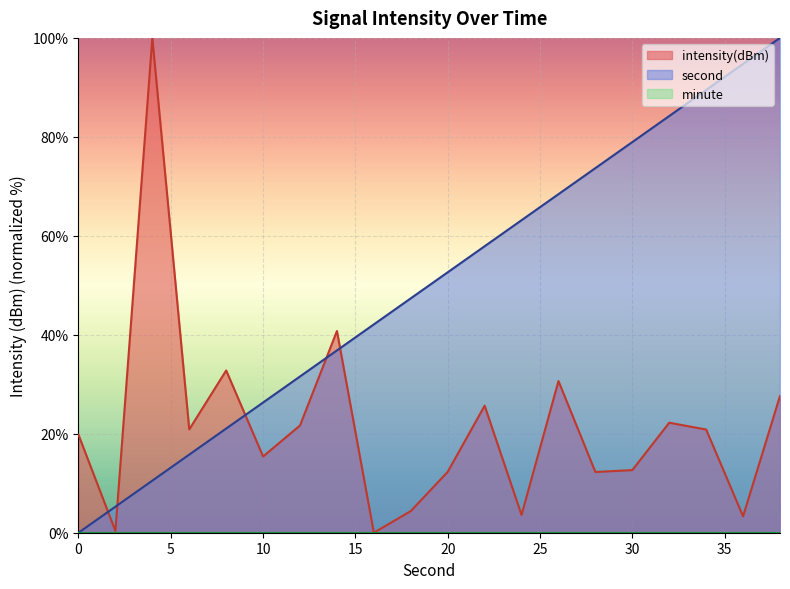

What is the spread (max minus min) of values at 14?

3.9